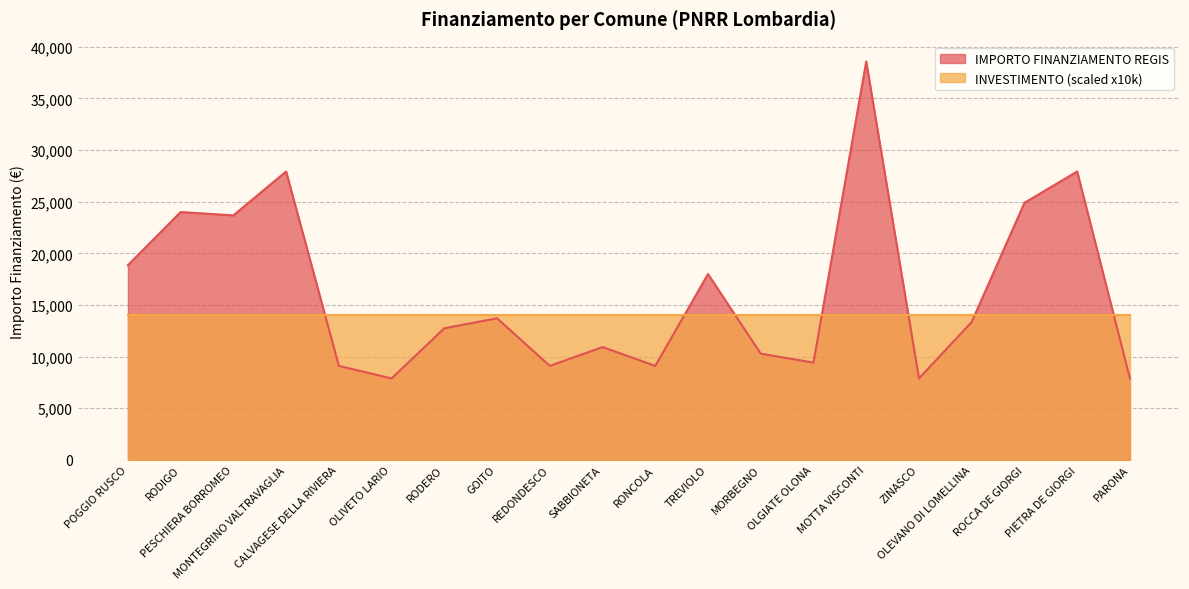

How many interior local valleys (lower than both neighbors) does the data have?

6